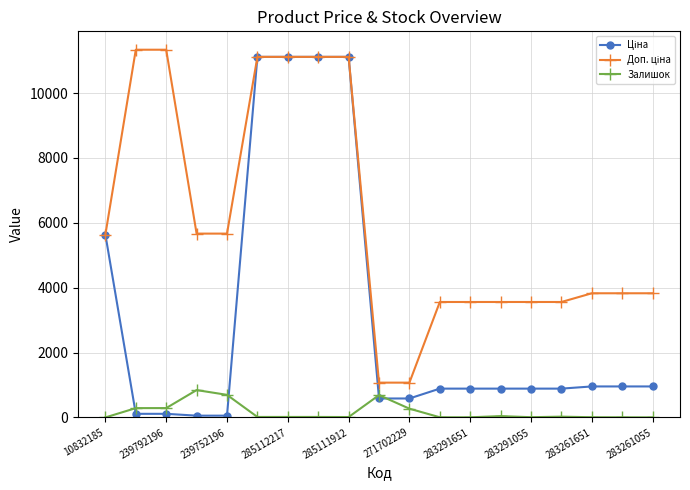

At how many categories does at least one series exceed 3148?

17